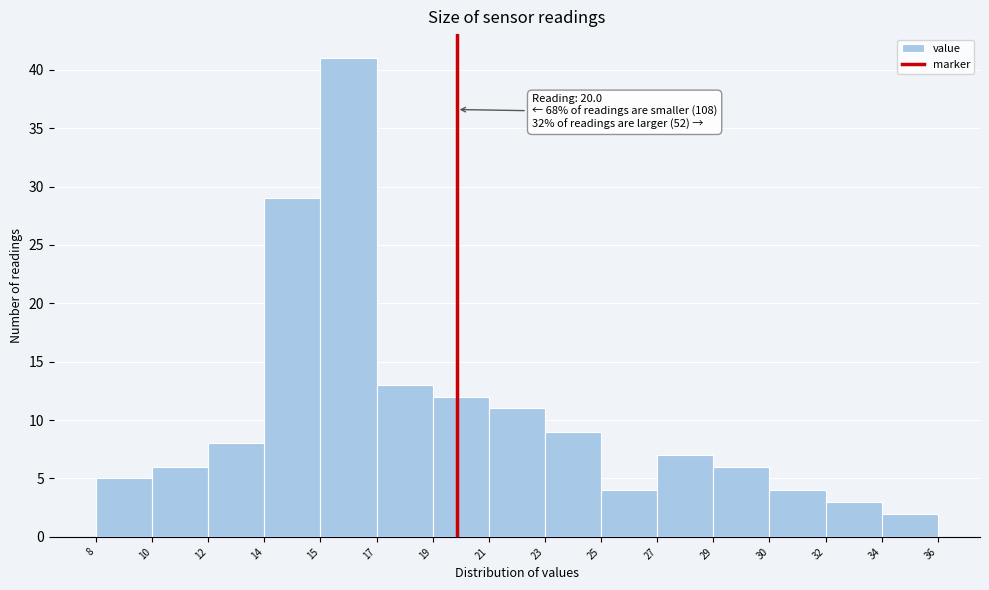

Reading left to right, extract all data points from this chart.

8=5	10=6	12=8	14=29	15=41	17=13	19=12	21=11	23=9	25=4	27=7	29=6	30=4	32=3	36=2